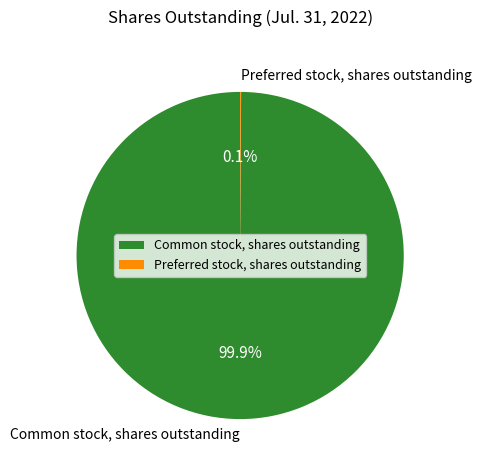

What percentage is NOT represented by Common stock, shares outstanding?

0.1%